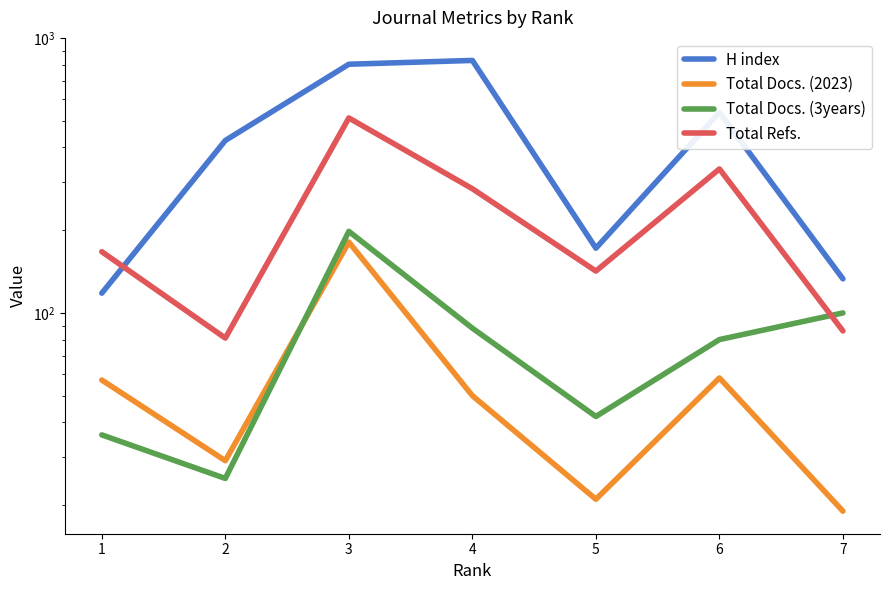

At which category does Total Docs. (3years) reach its first local peak?

3